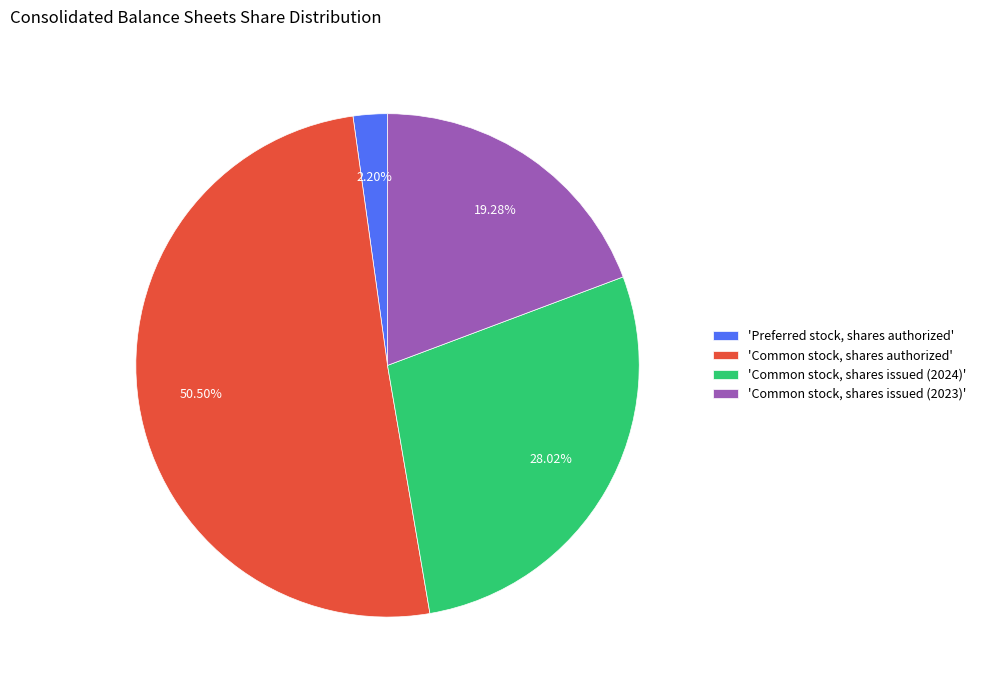

Does 'Preferred stock, shares authorized' account for over 50% of the chart?

No